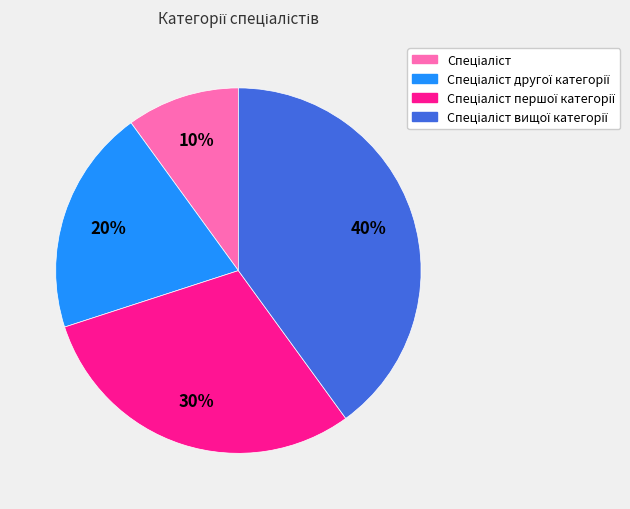

Does any single category account for the majority?

No